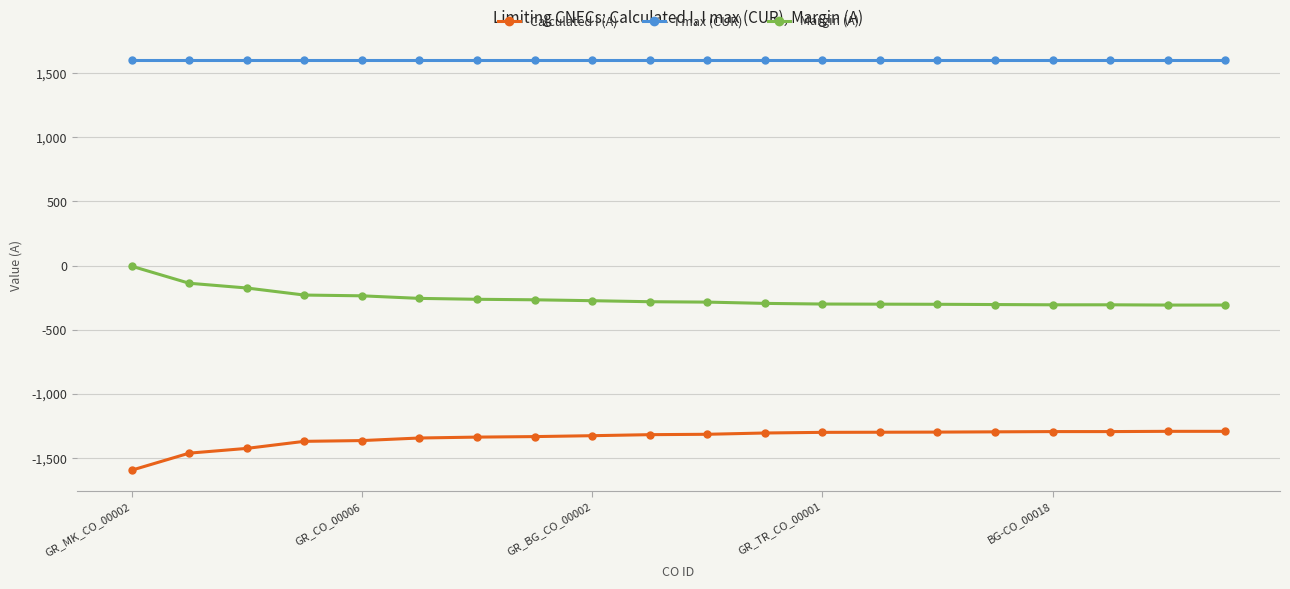

What is the average value of the Margin (A) series?

-257